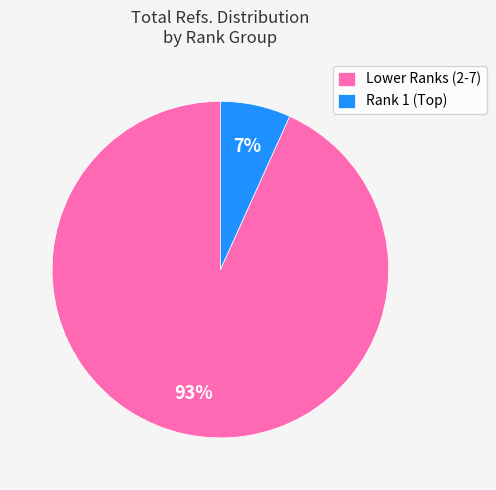

What is the smallest slice in the pie chart?

Rank 1 (Top)